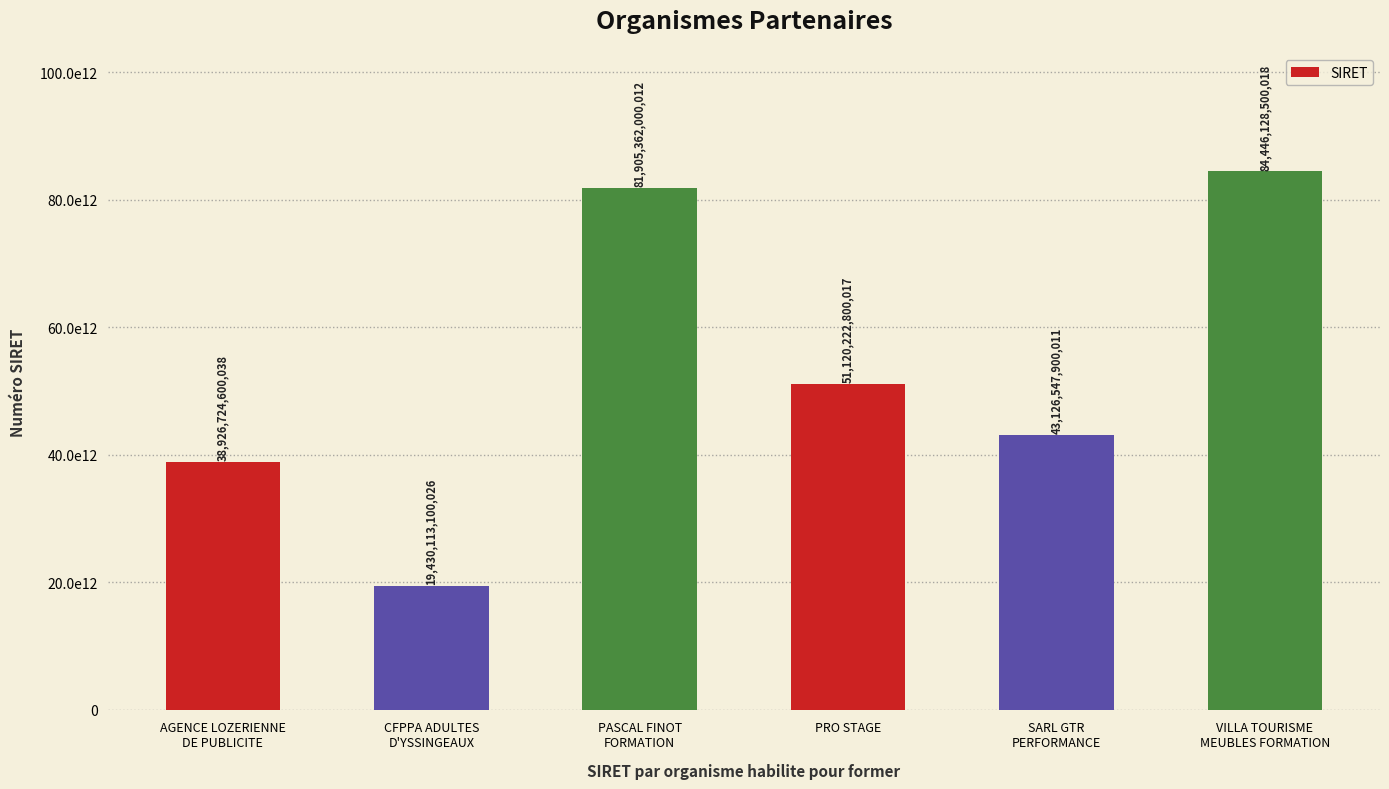

Reading left to right, list all the values displayed in this chart.

38926724600038	19430113100026	81905362000012	51120222800017	43126547900011	84446128500018